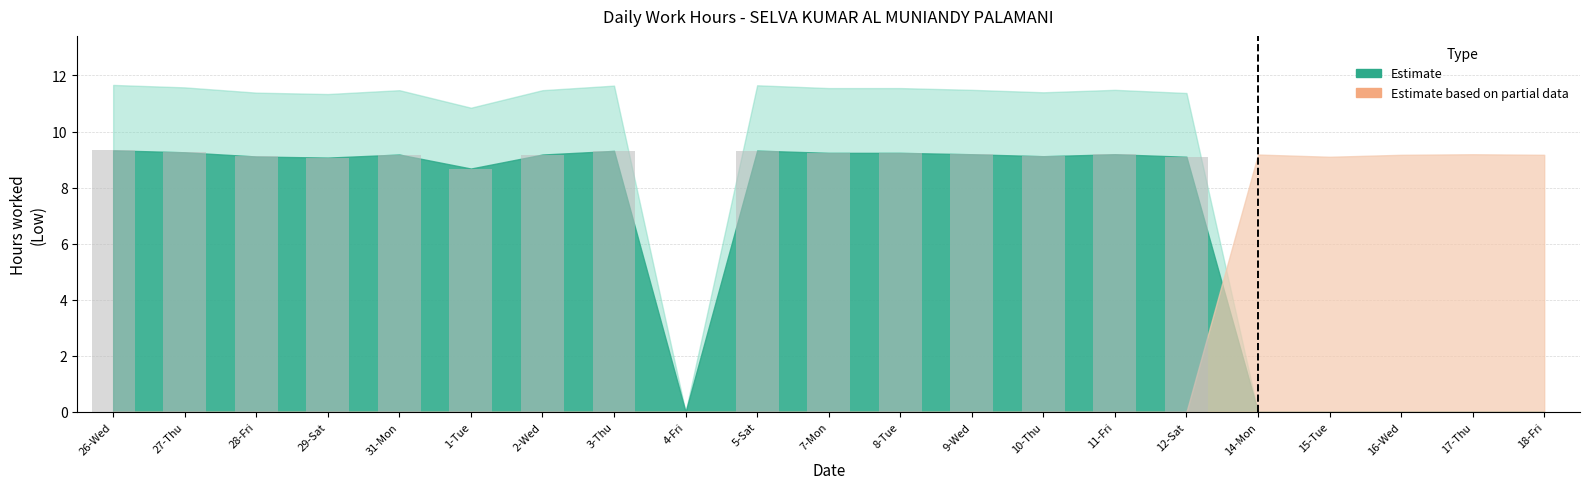

What is the ratio of the value at 8-Tue to the value at 27-Thu?

1.0